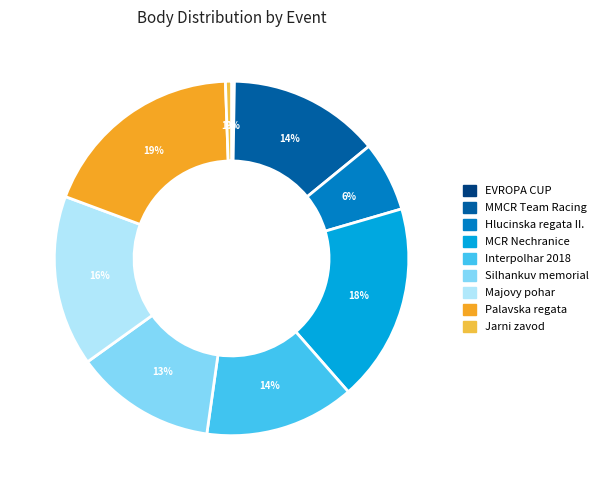

To the nearest percent, what is the difference between the largest and smallest slice percentages?

19%